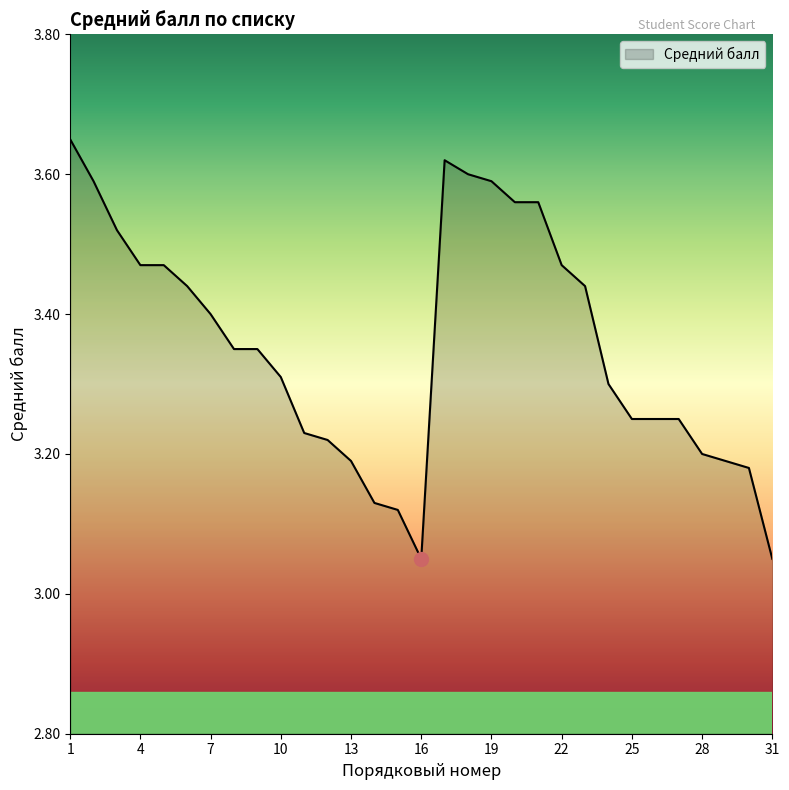

How many lines are shown in the chart?

1